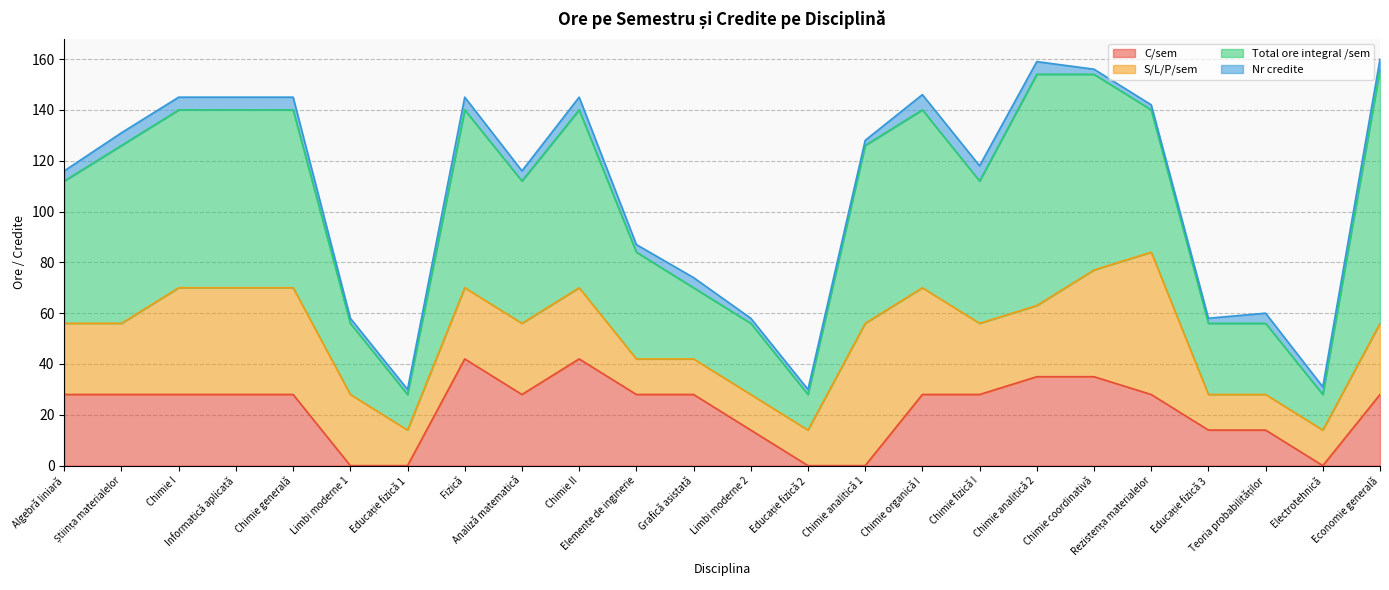

How many lines are shown in the chart?

4